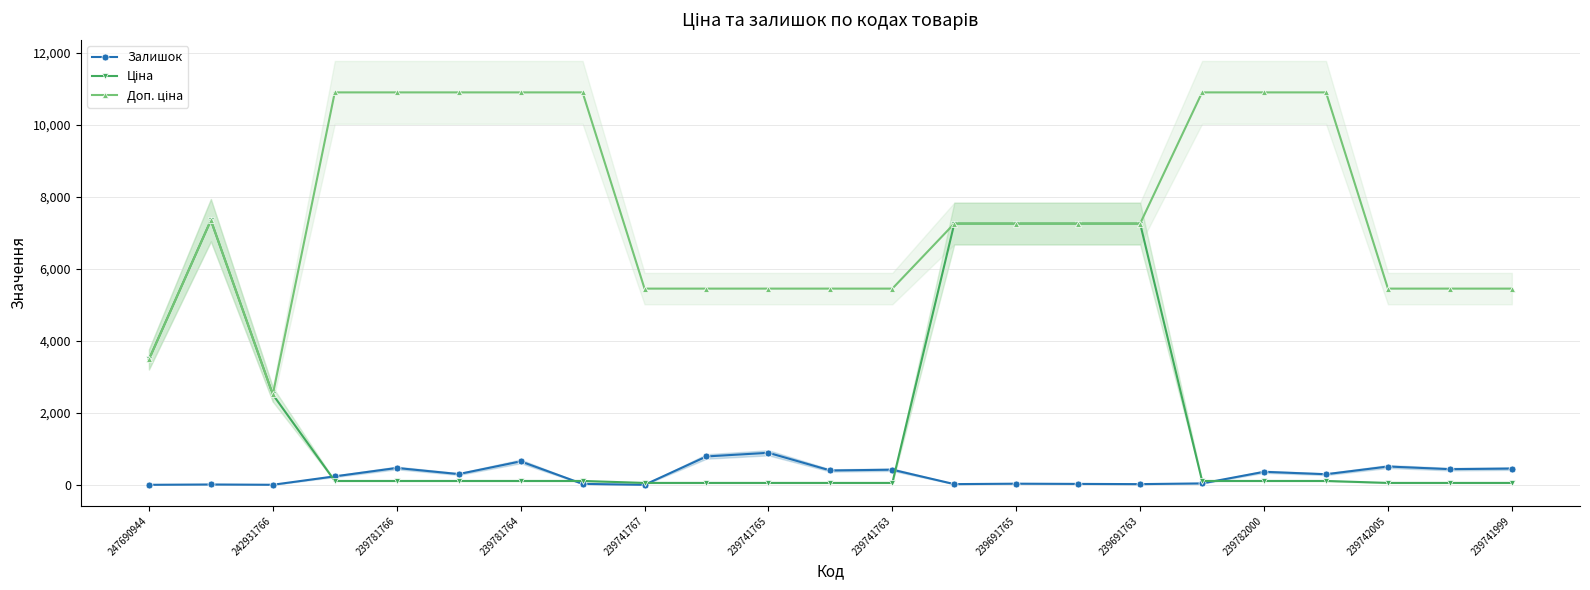

True or false: Залишок has more than 1 interior local peaks.

True